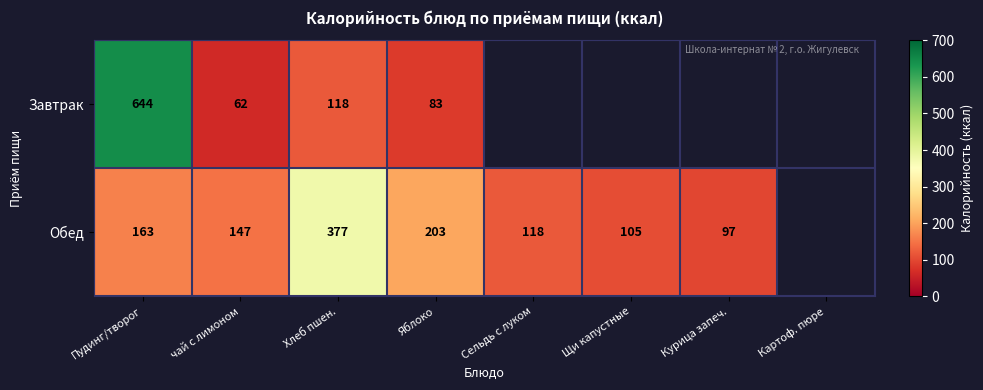

The value of Обед at Хлеб пшен. is 669. True or false?

False